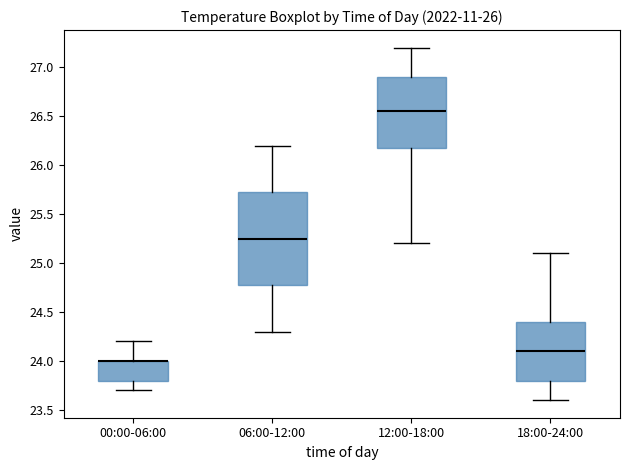

Reading left to right, transcribe this box plot: for each box, give where its median line is, the range the box spans, and where its two whiskers end, as read against the y-axis. The values are not printed on the chart, so give them approximately, as read against the axis.

00:00-06:00: median 24.00 (drawn on the box's upper edge), box 23.80 to 24.00, whiskers 23.70 to 24.20
06:00-12:00: median 25.25, box 24.80 to 25.75, whiskers 24.30 to 26.20
12:00-18:00: median 26.55, box 26.20 to 26.90, whiskers 25.20 to 27.20
18:00-24:00: median 24.10, box 23.80 to 24.40, whiskers 23.60 to 25.10